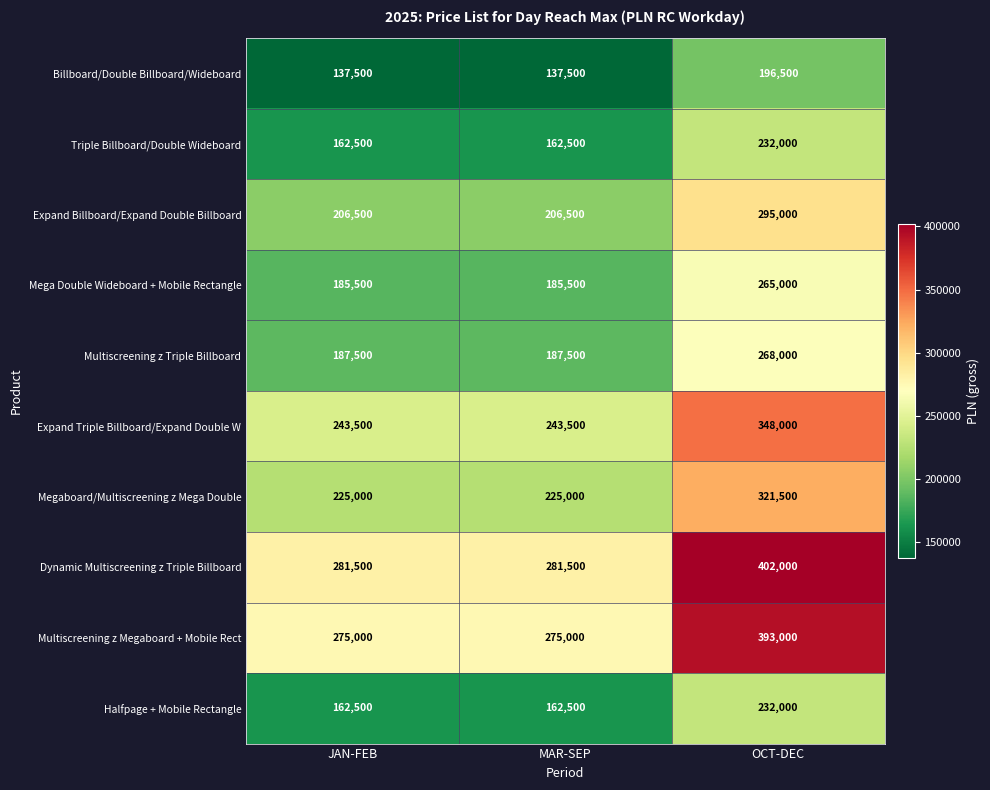

Which label corresponds to the largest value in the chart?

OCT-DEC